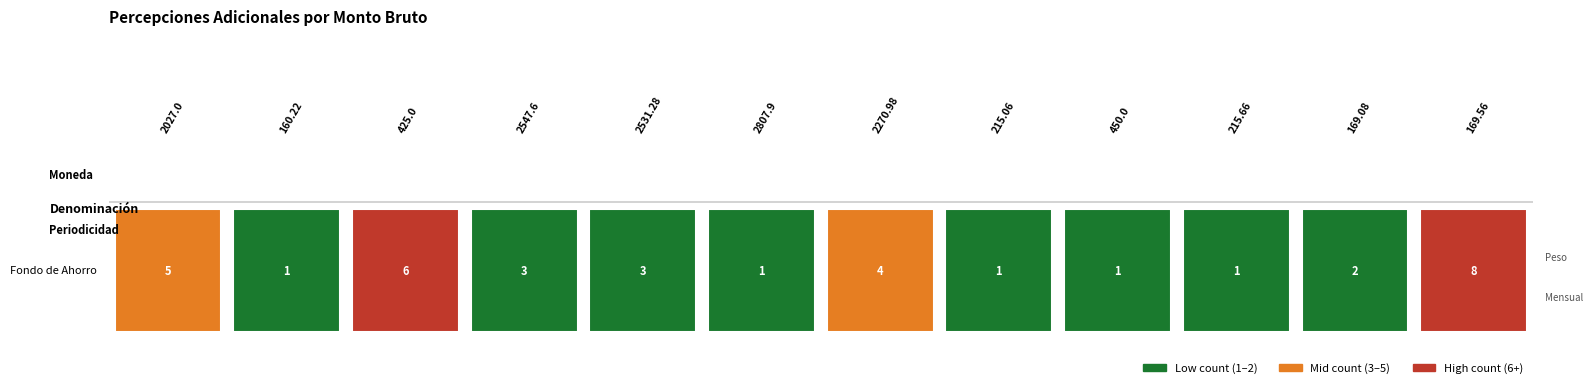

Where does the count series first go above 3?

2027.0